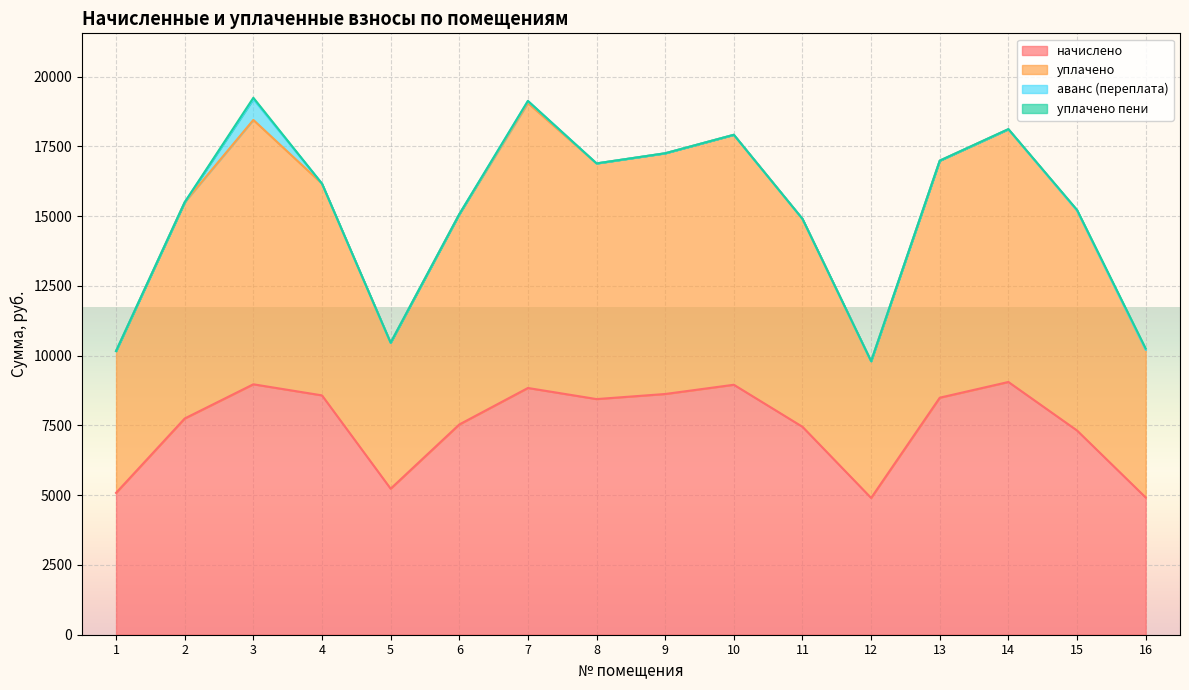

How many values in the начислено series exceed 8445?

8